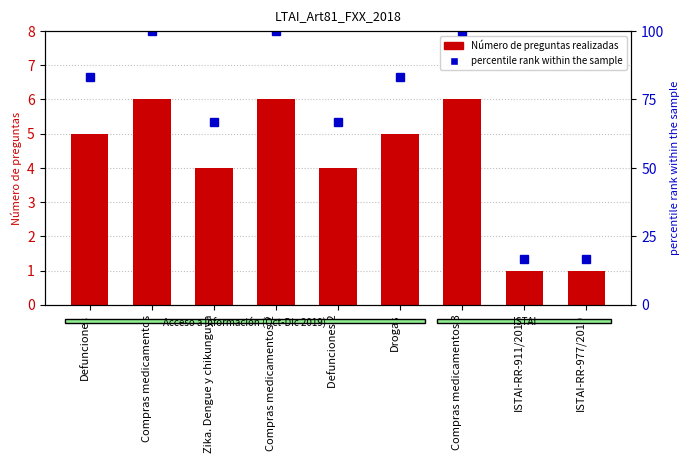

Reading left to right, list all the values displayed in this chart.

Número de preguntas realizadas: Defunciones=5.0	Compras medicamentos=6.0	Zika. Dengue y chikunguya=4.0	Compras medicamentos 2=6.0	Defunciones 2=4.0	Drogas=5.0	Compras medicamentos 3=6.0	ISTAI-RR-911/2019=1.0	ISTAI-RR-977/2019=1.0
percentile rank within the sample: Defunciones=83.3	Compras medicamentos=100.0	Zika. Dengue y chikunguya=66.7	Compras medicamentos 2=100.0	Defunciones 2=66.7	Drogas=83.3	Compras medicamentos 3=100.0	ISTAI-RR-911/2019=16.7	ISTAI-RR-977/2019=16.7